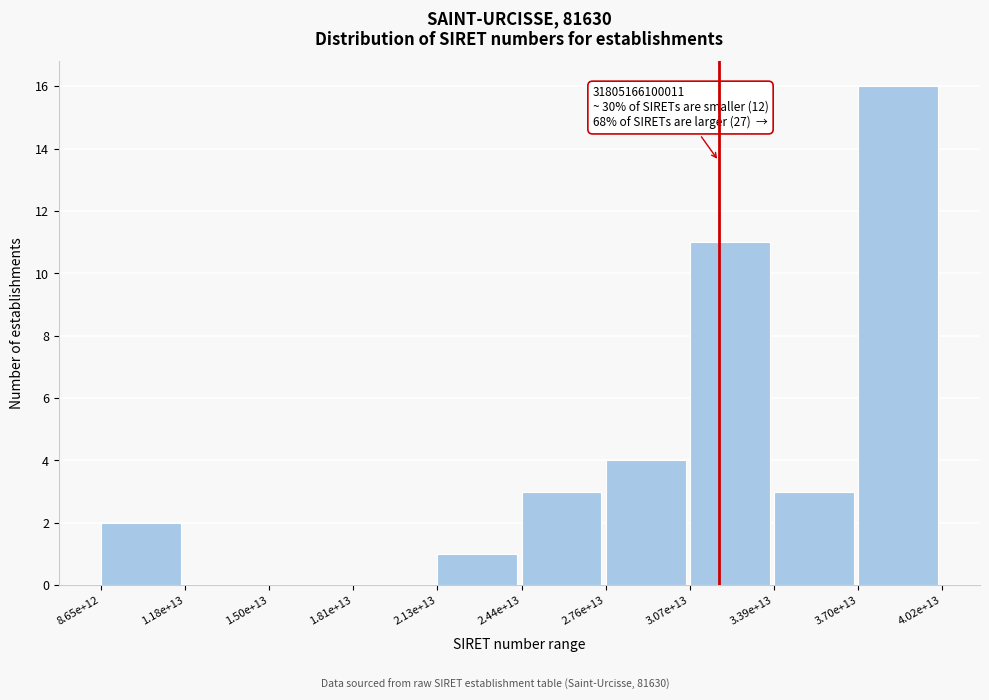

Reading left to right, list all the values displayed in this chart.

8.65e+12=2	1.18e+13=0	1.50e+13=0	1.81e+13=0	2.13e+13=1	2.44e+13=3	2.76e+13=4	3.07e+13=11	3.39e+13=3	3.70e+13=16